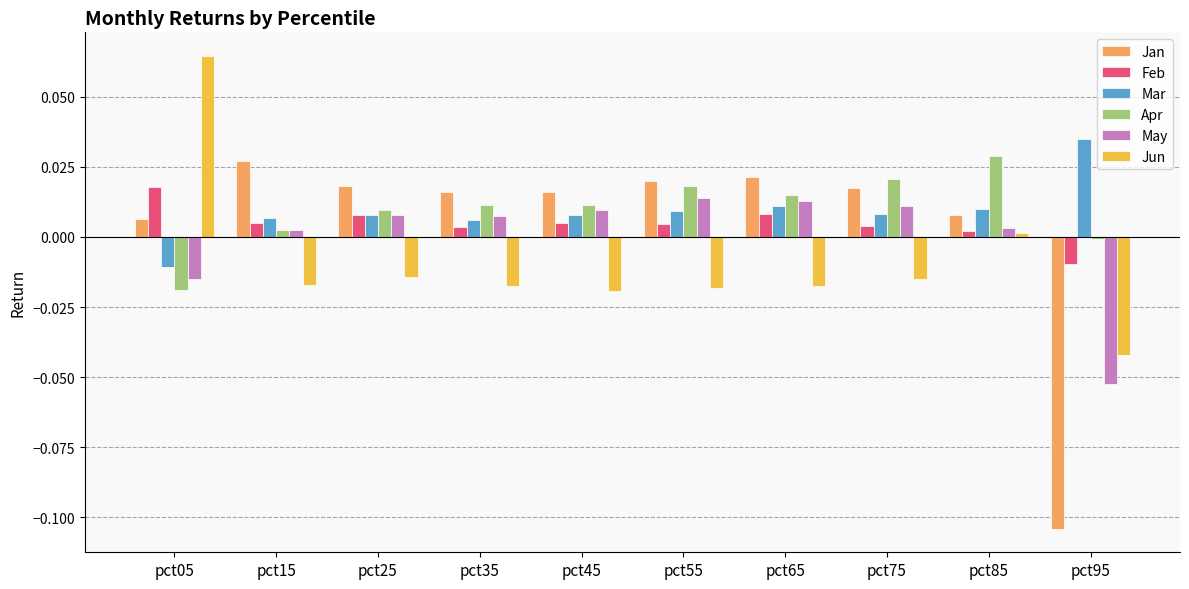

Between pct05 and pct55, which series saw the biggest shift?

Jun